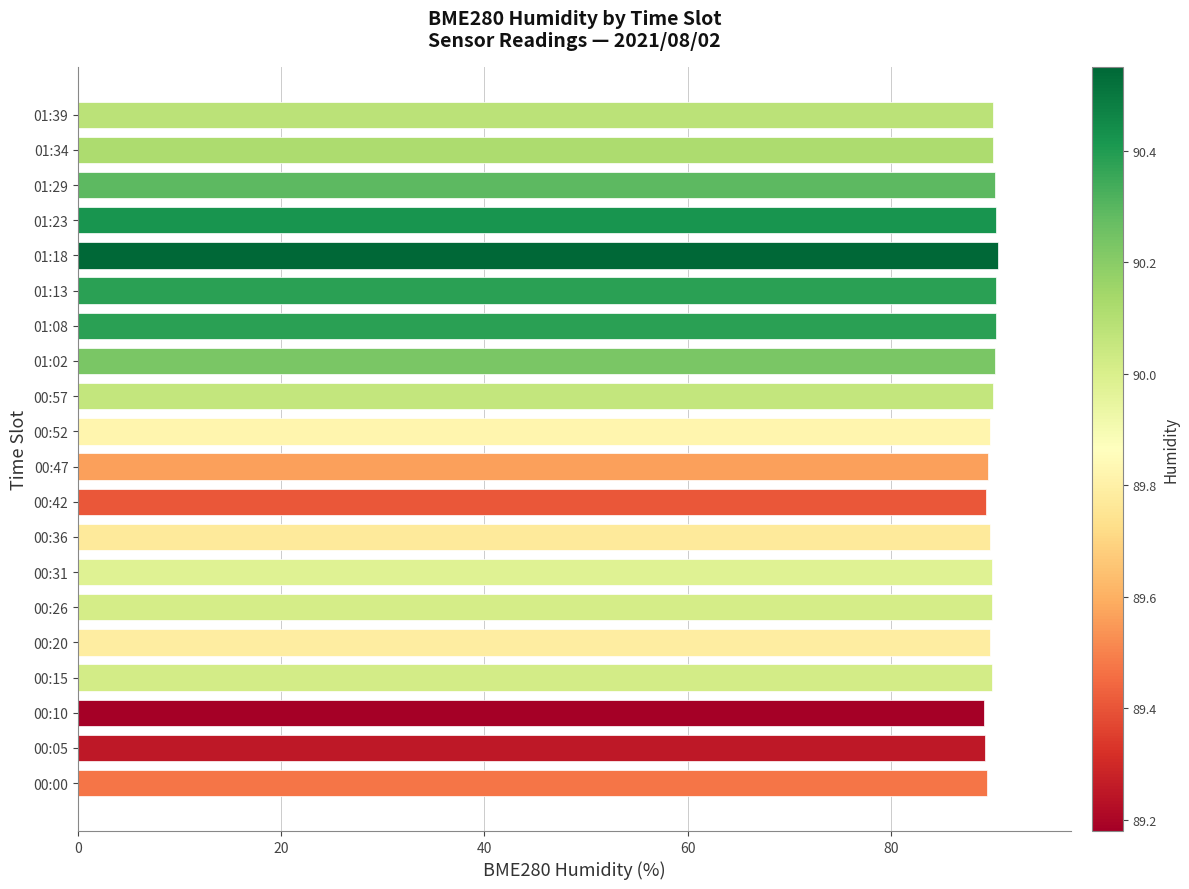

How many data points does each series have?

20